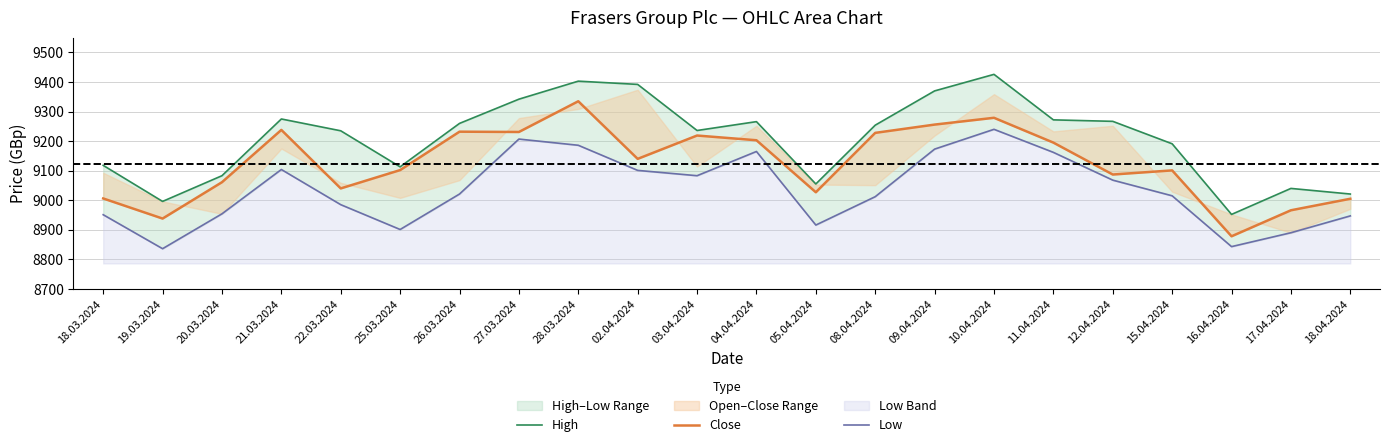

How many data points does each series have?

22